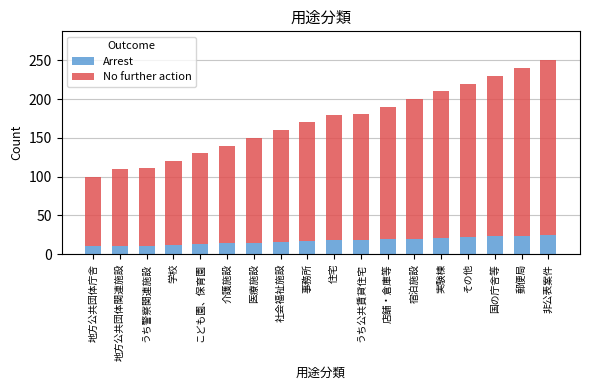

How many series are shown in this chart?

2